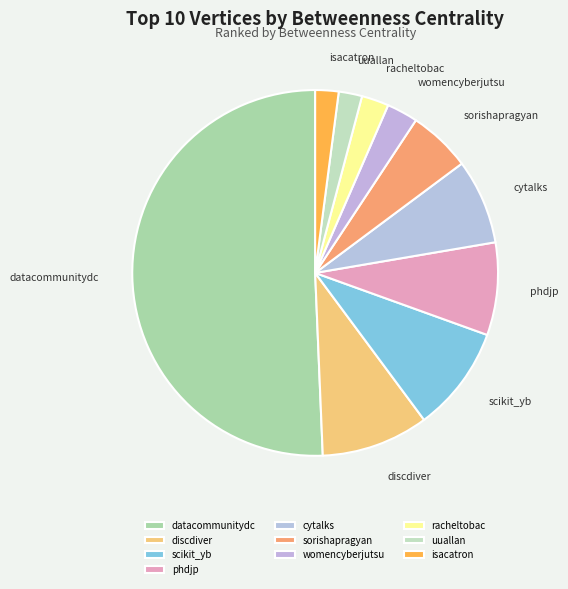

What is the majority slice?

datacommunitydc